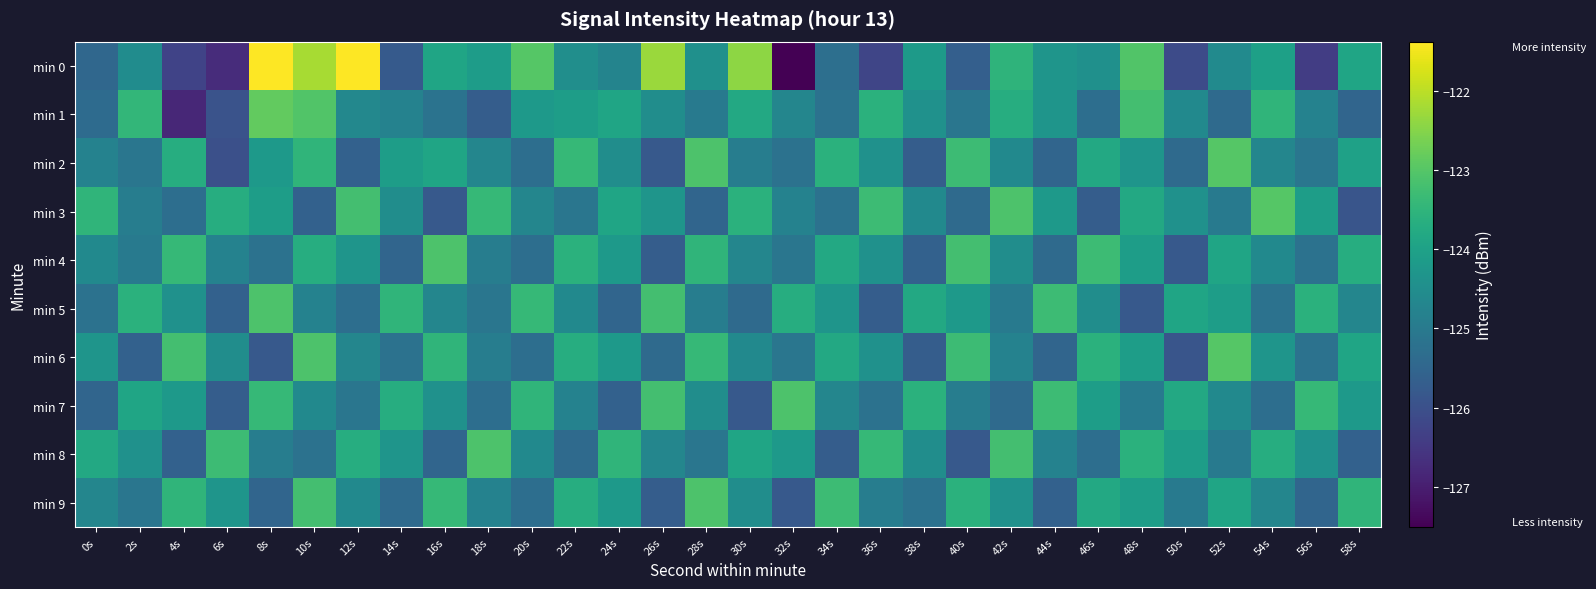

Which series changed the most between 18s and 48s?

min 1